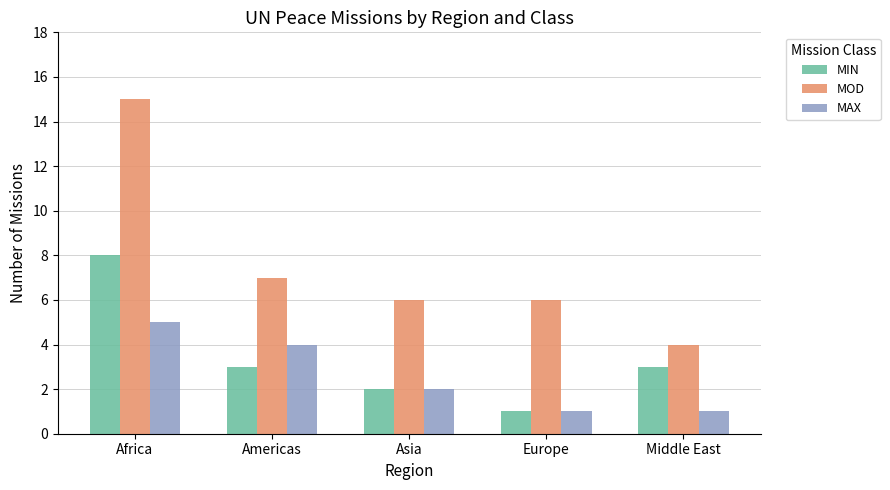

What is the sum of the MIN values at Europe and Americas?

4